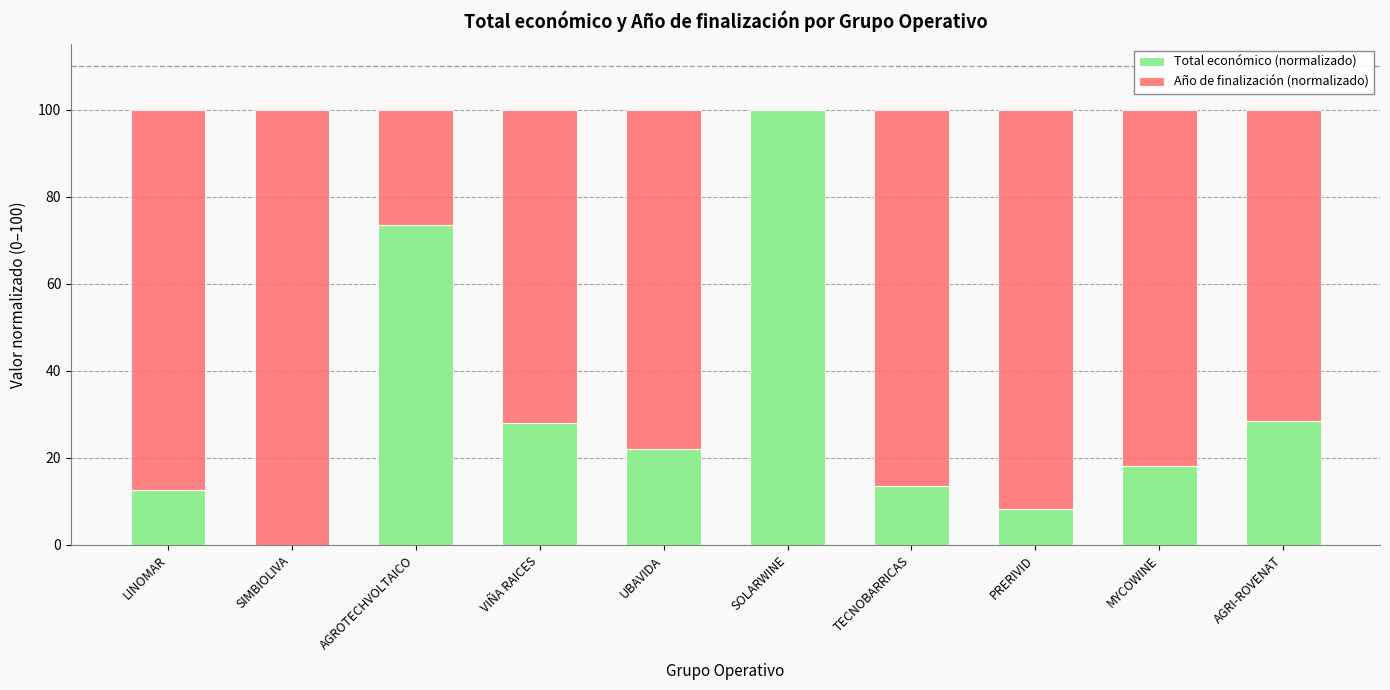

Where does the Total económico (normalizado) series first go above 22?

AGROTECHVOLTAICO